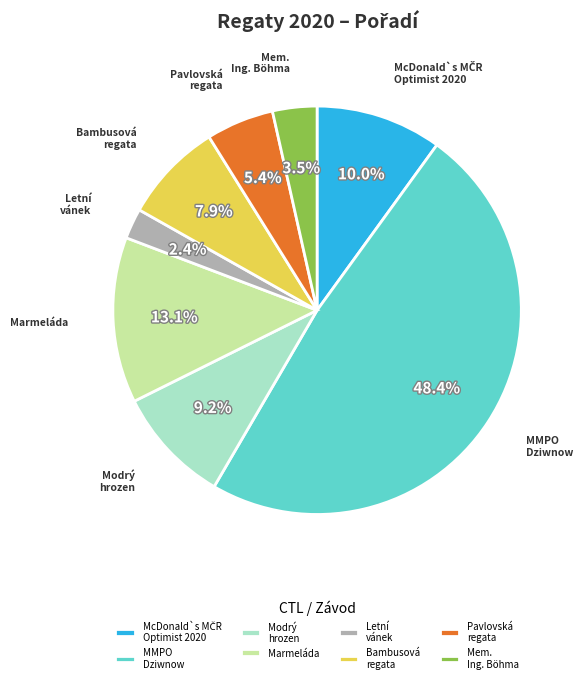

Which slice is the smallest?

Letní vánek